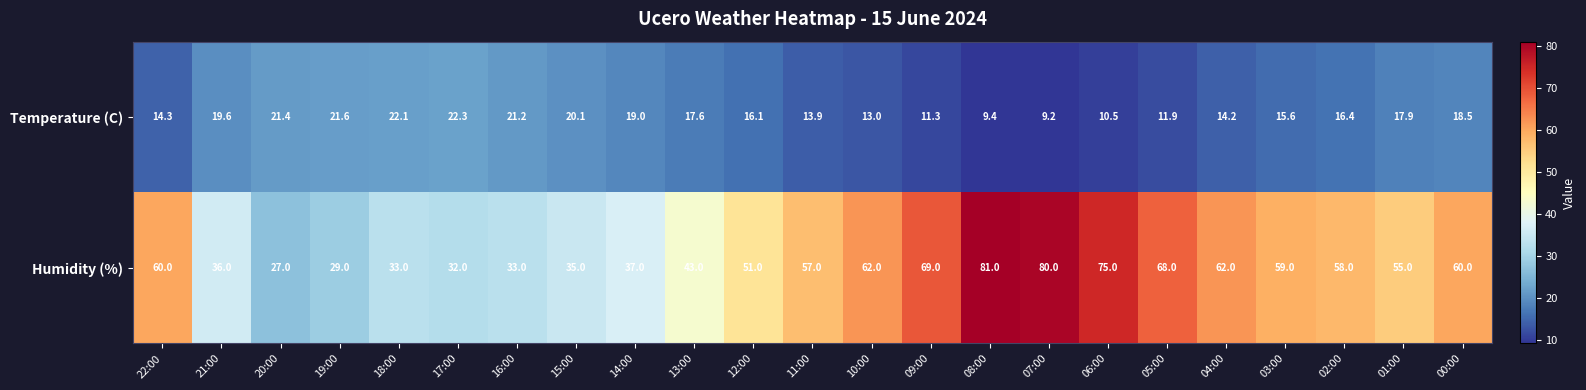

What value does the Temperature (C) series have at 17:00?

22.3